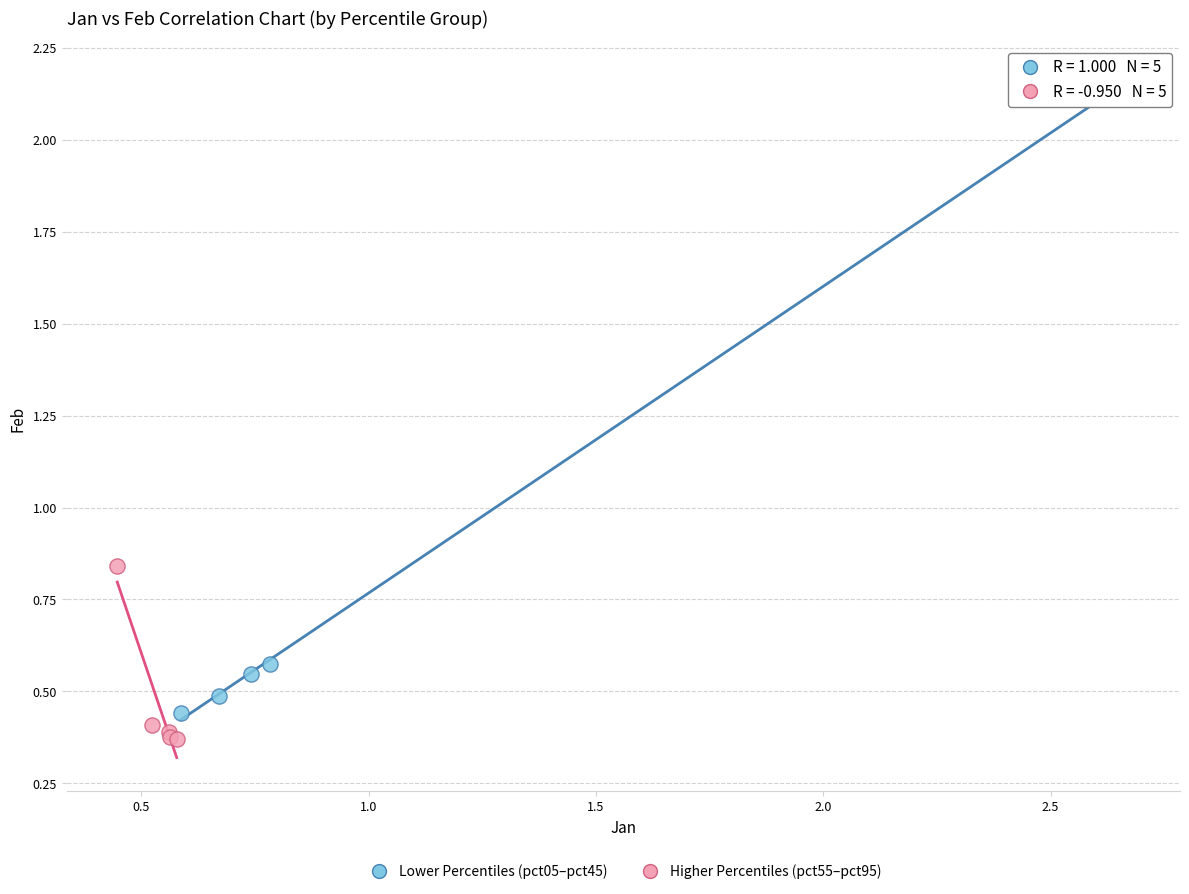

Which series contains the highest Y value?

Lower Percentiles (pct05–pct45)